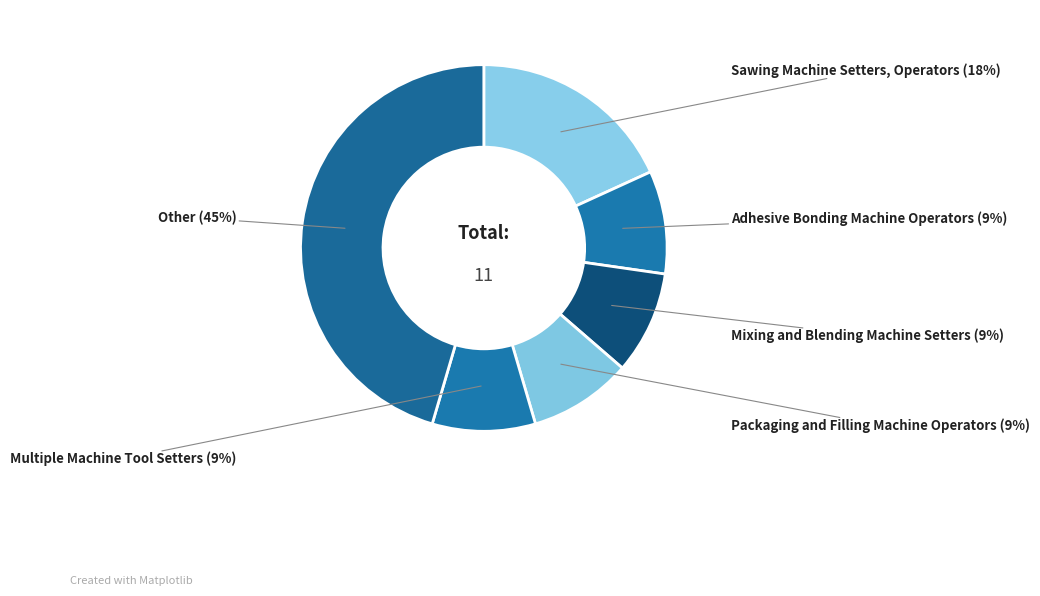

To the nearest percent, what is the average slice percentage?

17%